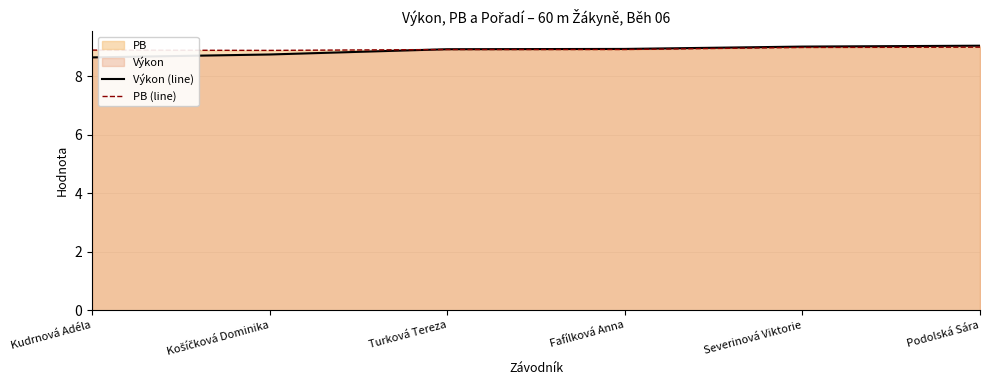

What position from the right is Kudrnová Adéla?

6